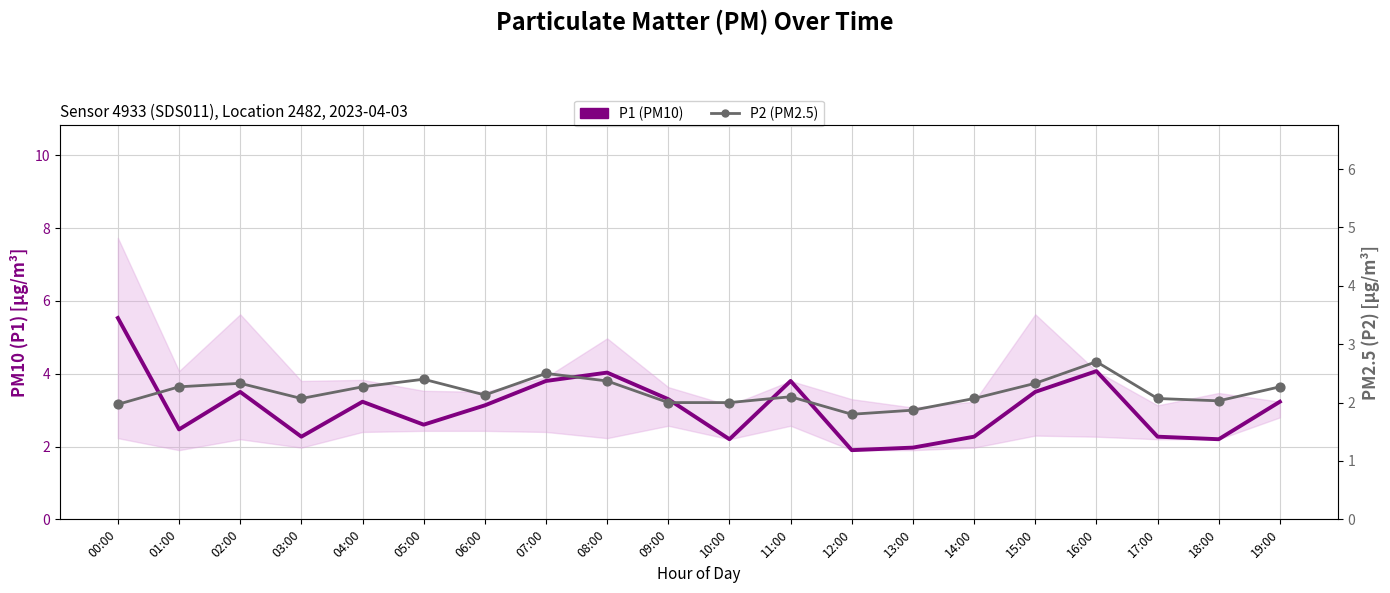

Which series reaches the maximum Y coordinate?

P1 (PM10)